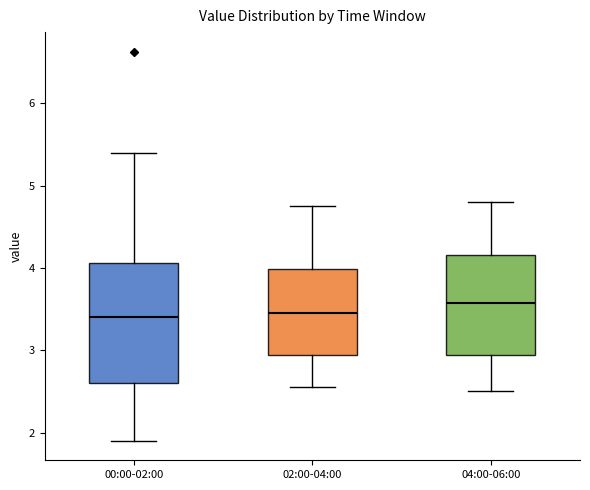

Reading left to right, read every box against the y-axis: the position of its median line, the range the box covers, and the ends of its whiskers. The values are not printed on the chart, so give them approximately, as read against the axis.

00:00-02:00: median 3.4, box 2.6 to 4.1, whiskers 1.9 to 5.4
02:00-04:00: median 3.5, box 2.9 to 4.0, whiskers 2.6 to 4.8
04:00-06:00: median 3.6, box 2.9 to 4.2, whiskers 2.5 to 4.8